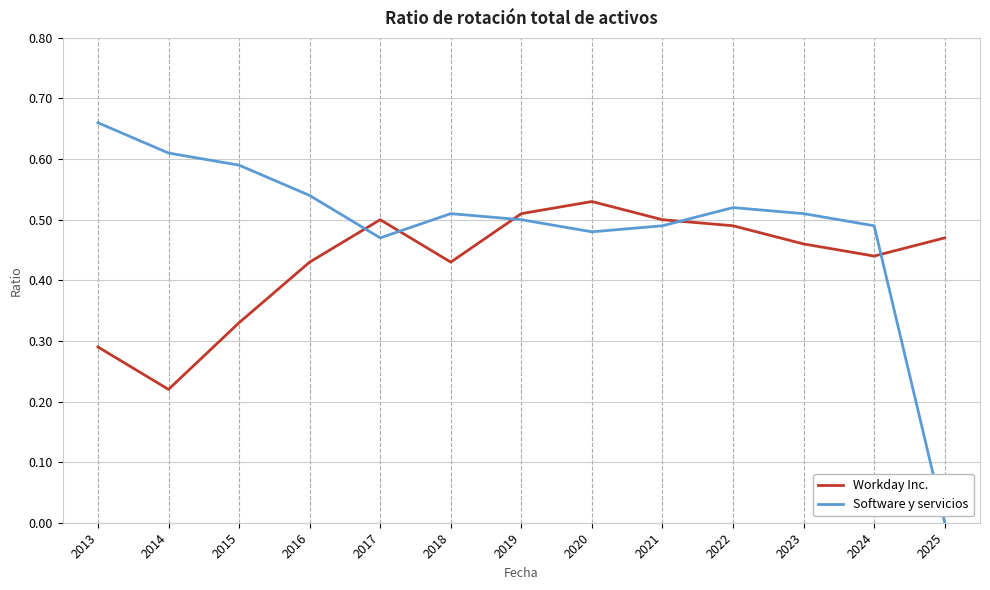

Between 2014 and 2022, which series saw the biggest shift?

Workday Inc.